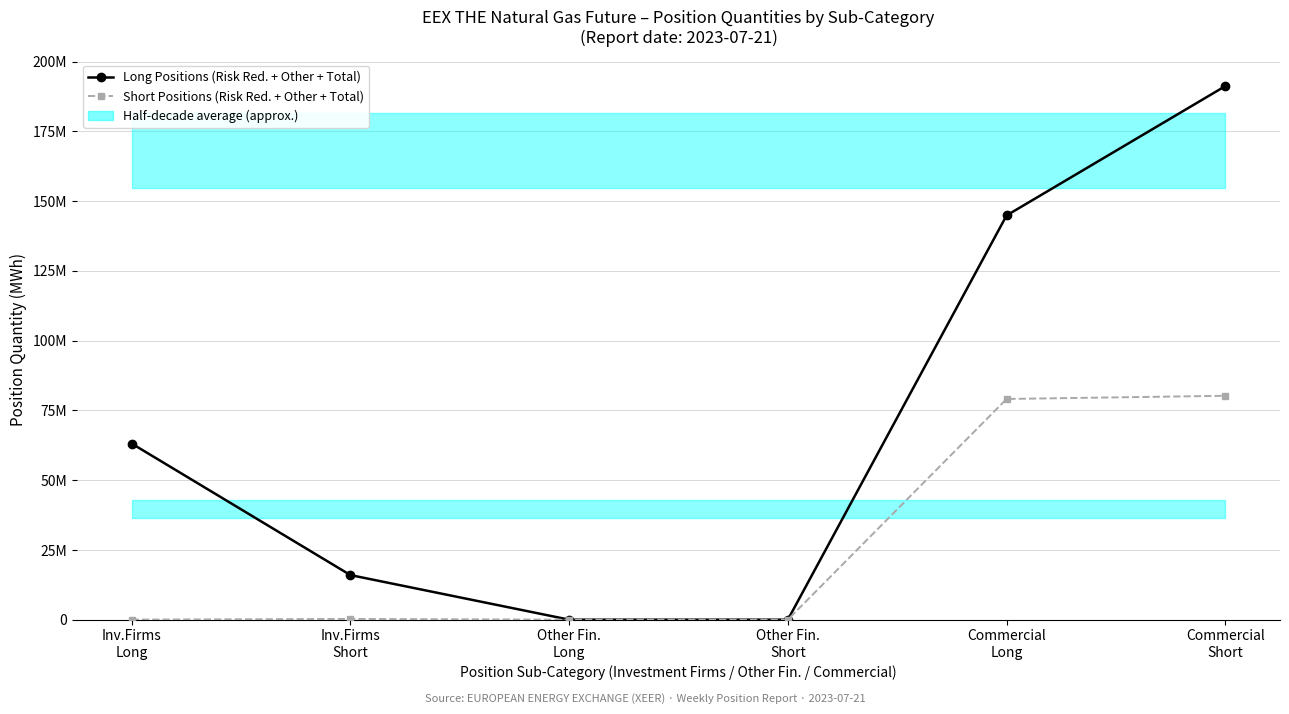

True or false: Long Positions (Risk Red. + Other + Total) and Short Positions (Risk Red. + Other + Total) cross at least once.

False